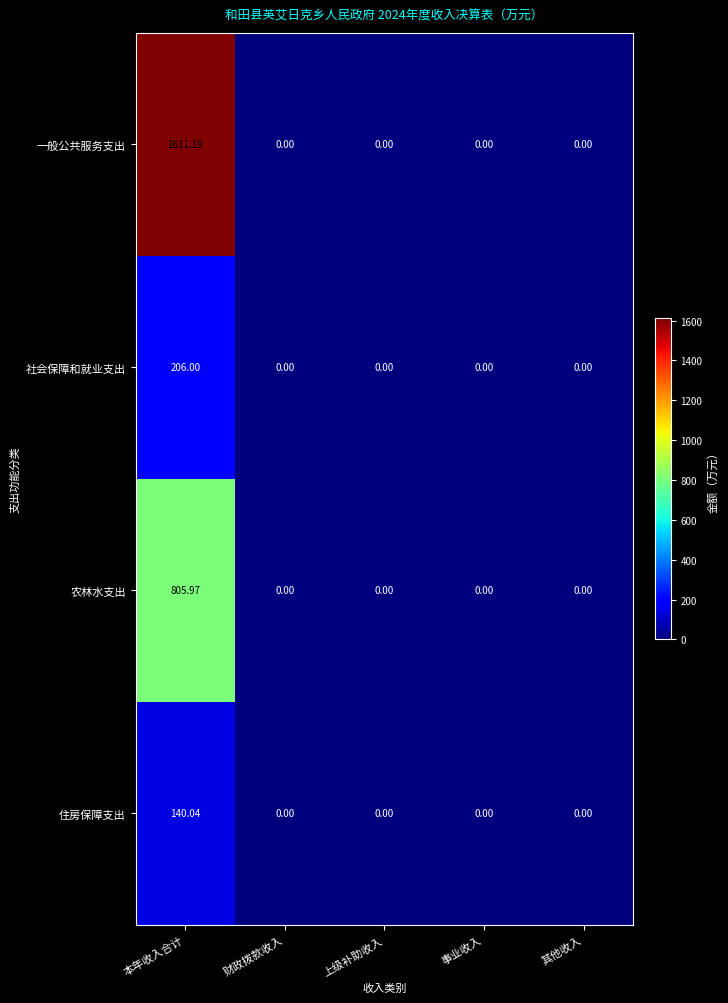

Which series has the largest total across all categories?

一般公共服务支出